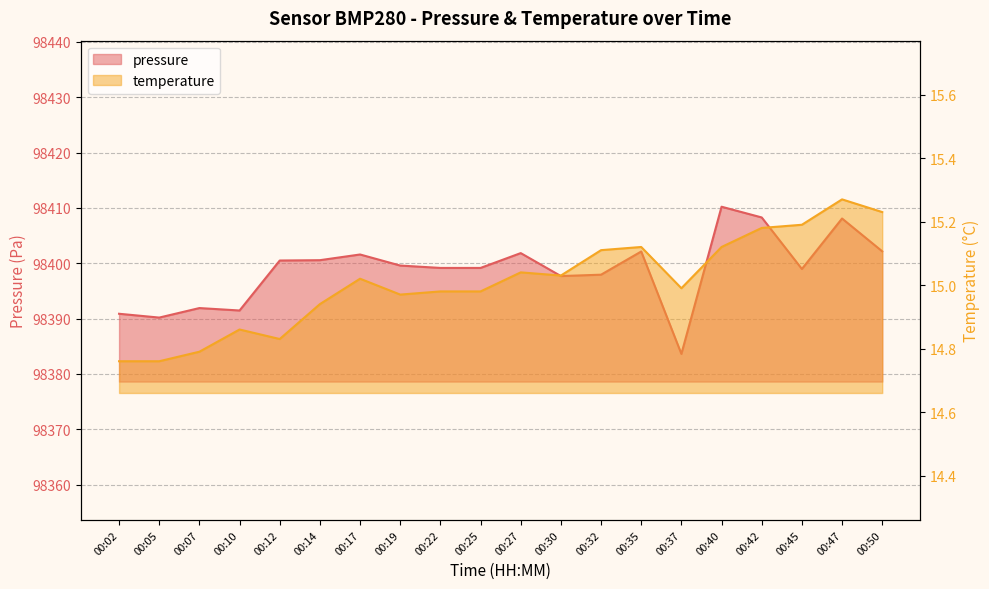

What is the sum of the pressure values at 00:47 and 00:25?

196807.2